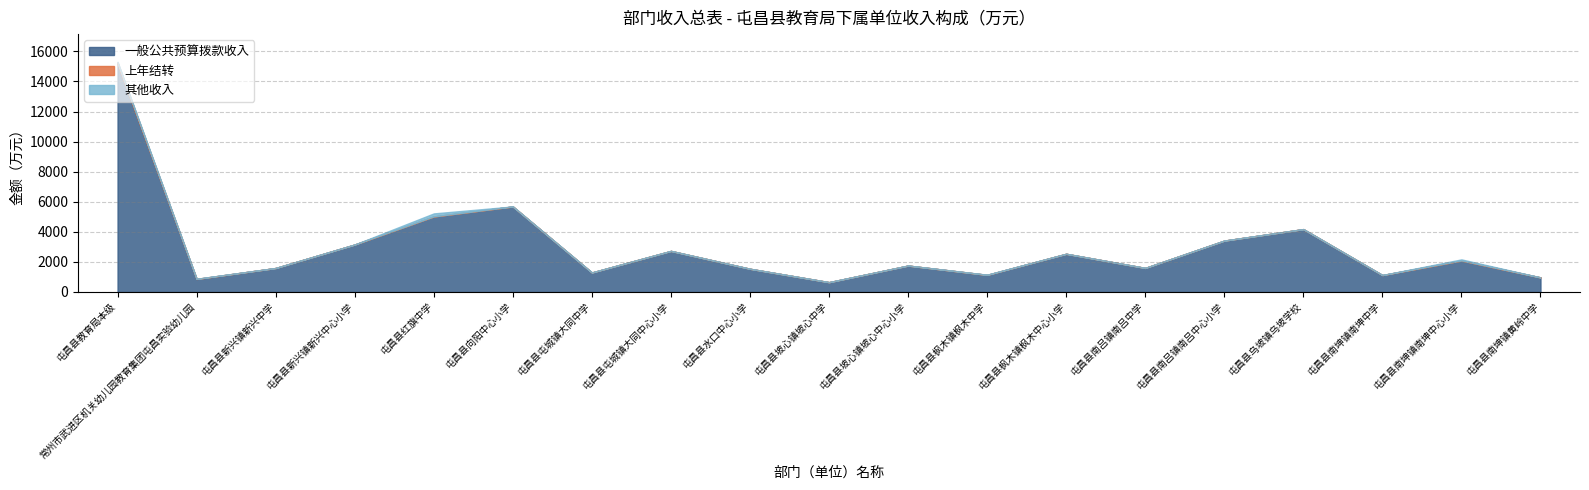

Which series has the largest total across all categories?

一般公共预算拨款收入